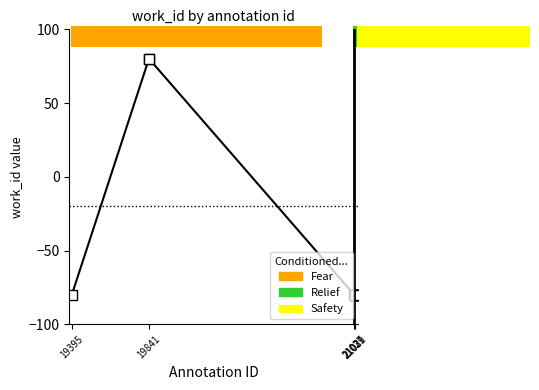

What is the difference between the second highest and second lowest values?

160.0